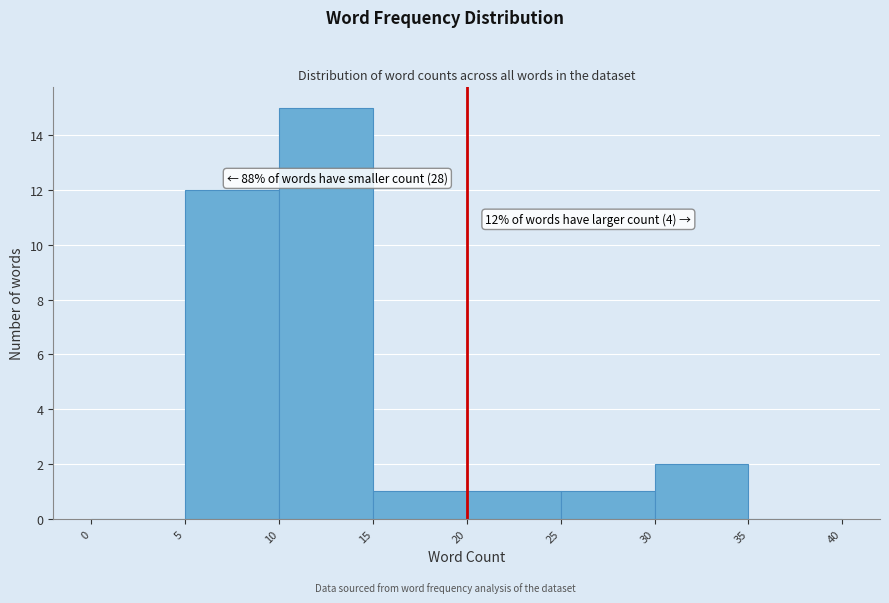

Which range on the x-axis has the tallest bar?

10 to 15